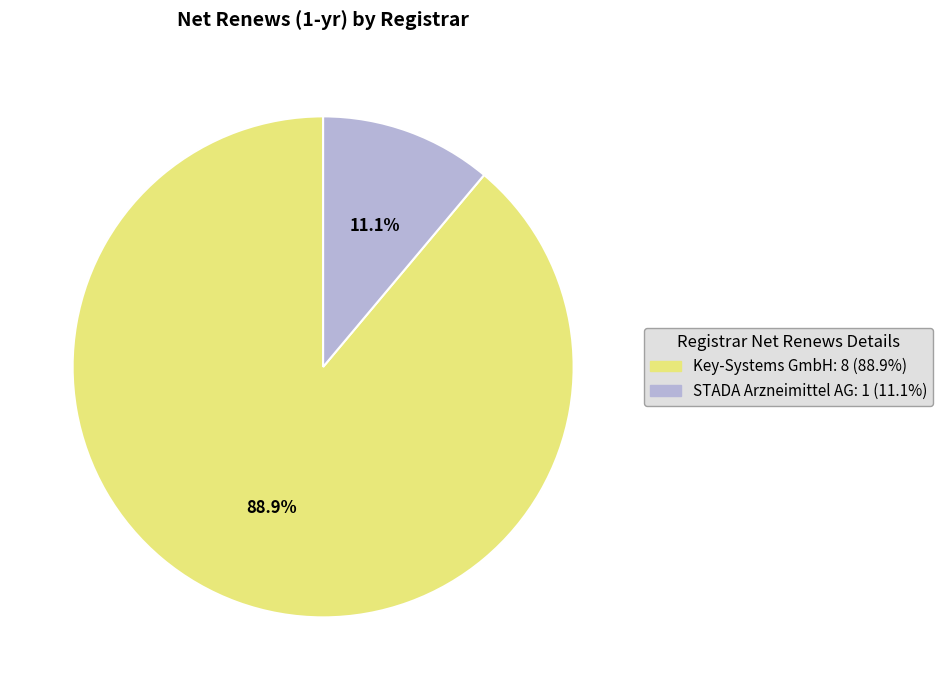

Is there a majority slice in this chart?

Yes